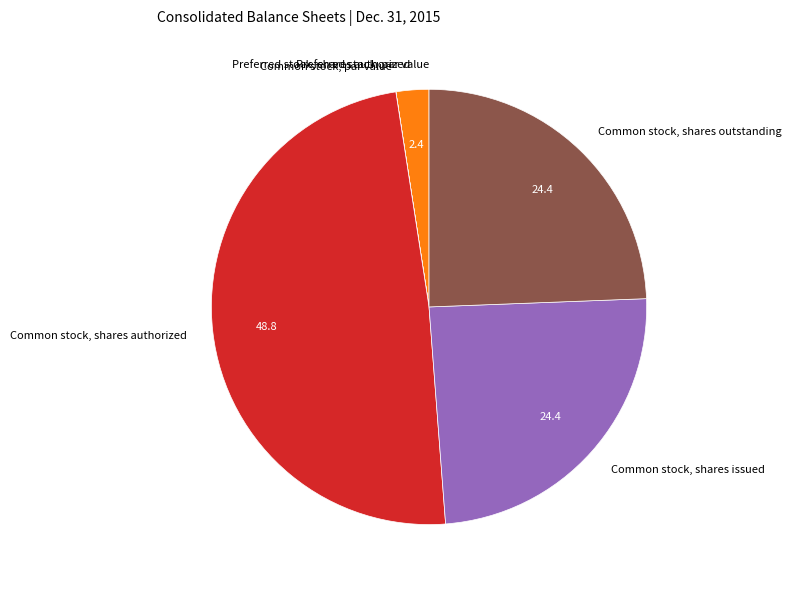

Does Common stock, shares outstanding represent more than half of the total?

No